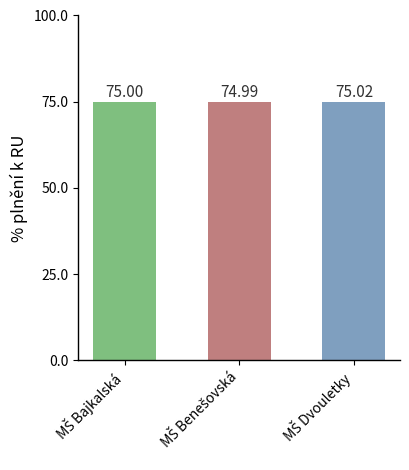

What is the average value?

75.0